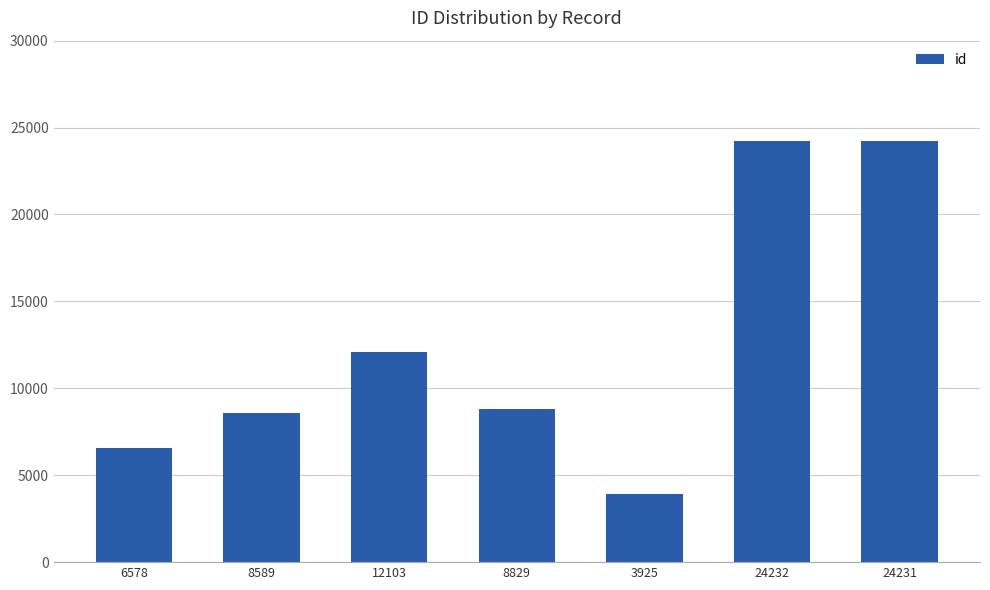

Count the number of data series in this chart.

1